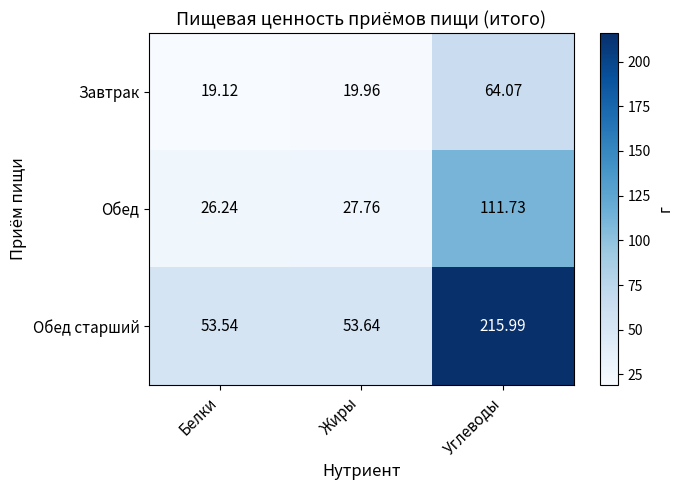

What is the spread (max minus min) of values at Жиры?

33.7